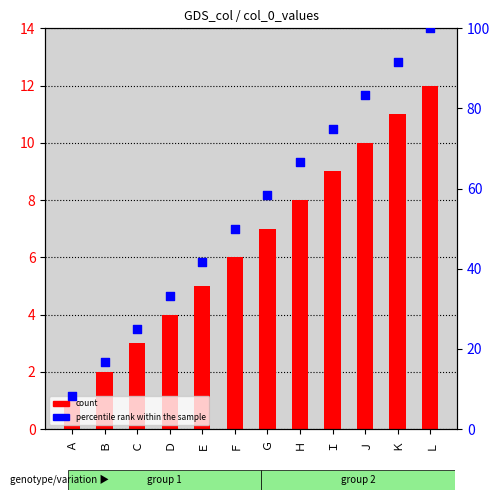

What is the total value across all series at Ｂ?

18.7